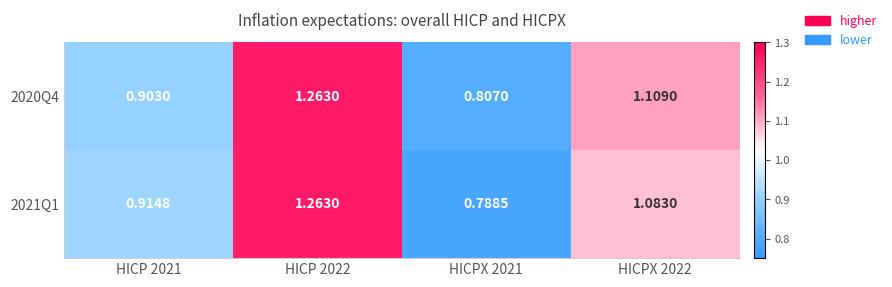

Is the value of 2021Q1 at HICPX 2022 greater than the value of 2020Q4 at HICP 2022?

No